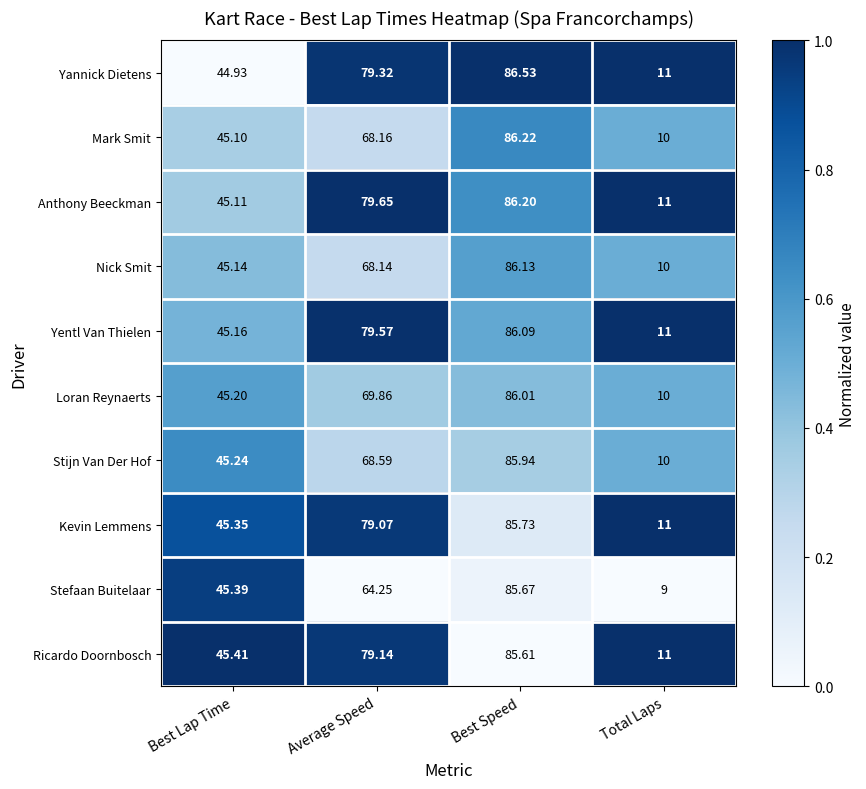

List the series in order of their peak value, lowest first.

Ricardo Doornbosch, Stefaan Buitelaar, Kevin Lemmens, Stijn Van Der Hof, Loran Reynaerts, Yentl Van Thielen, Nick Smit, Anthony Beeckman, Mark Smit, Yannick Dietens